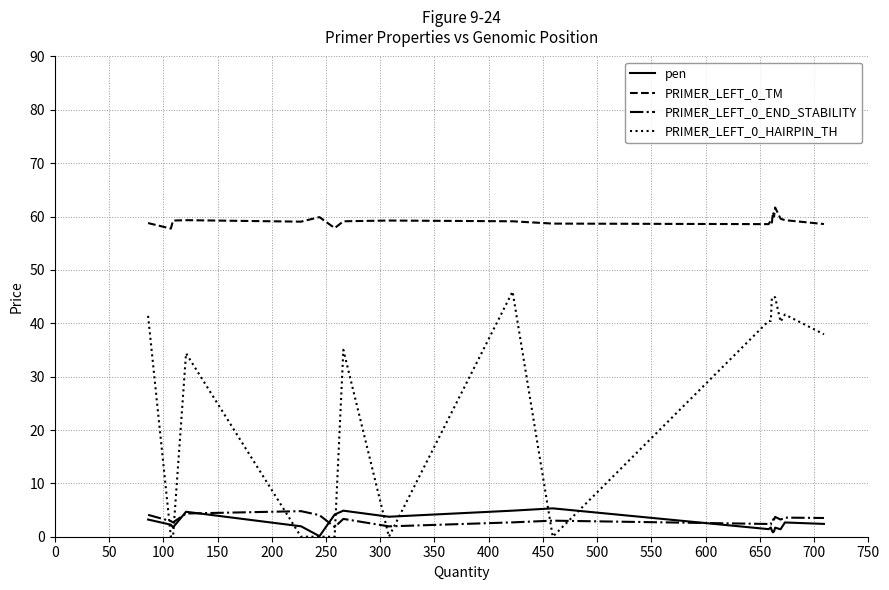

What is the lowest value of the PRIMER_LEFT_0_END_STABILITY series?

1.8